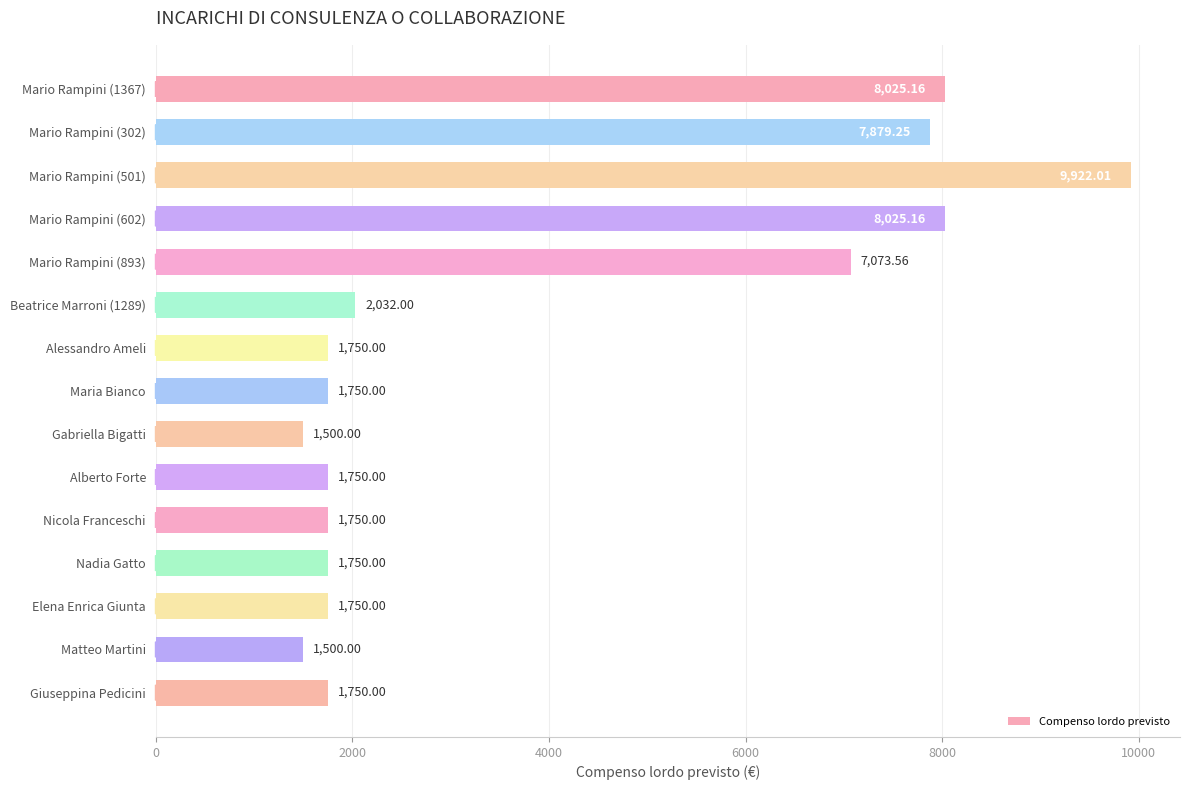

What is the difference between the second highest and second lowest values?

6525.2